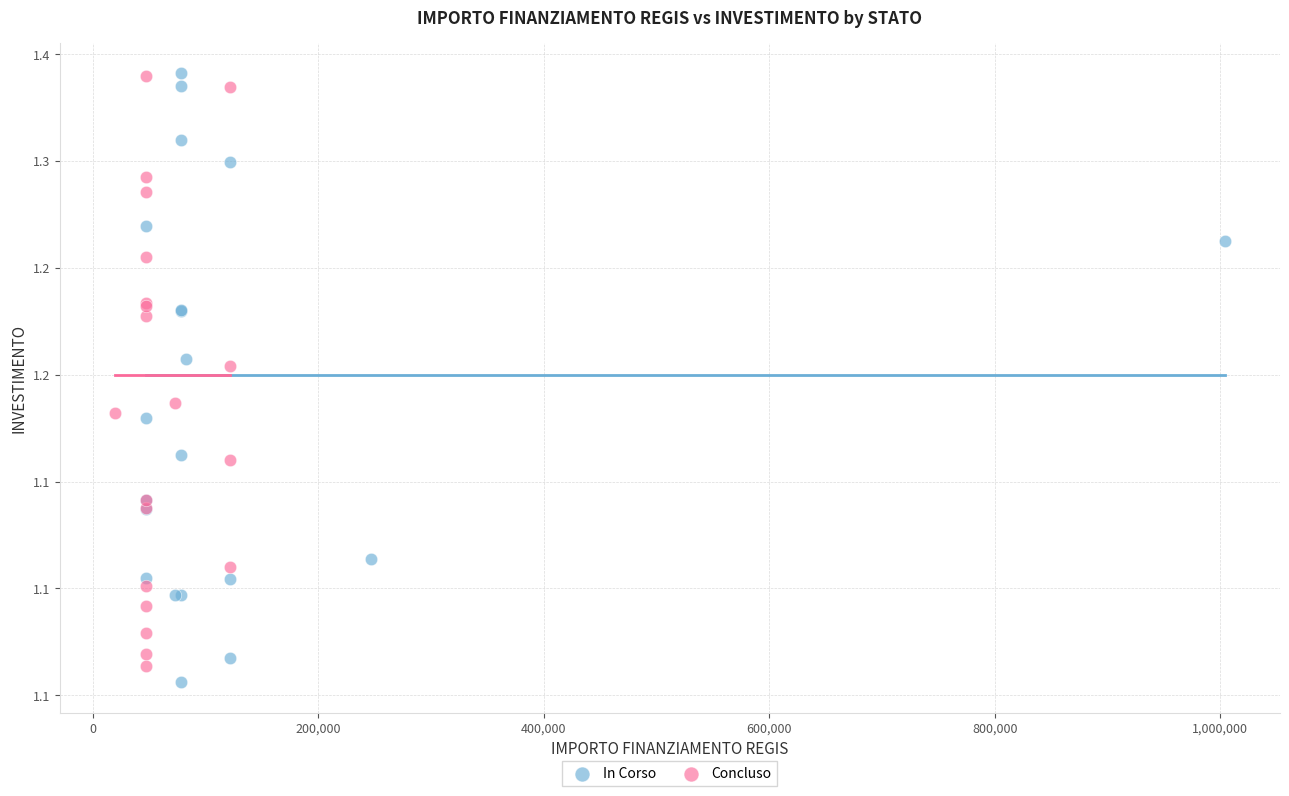

What are all the series names shown in the legend?

In Corso, Concluso